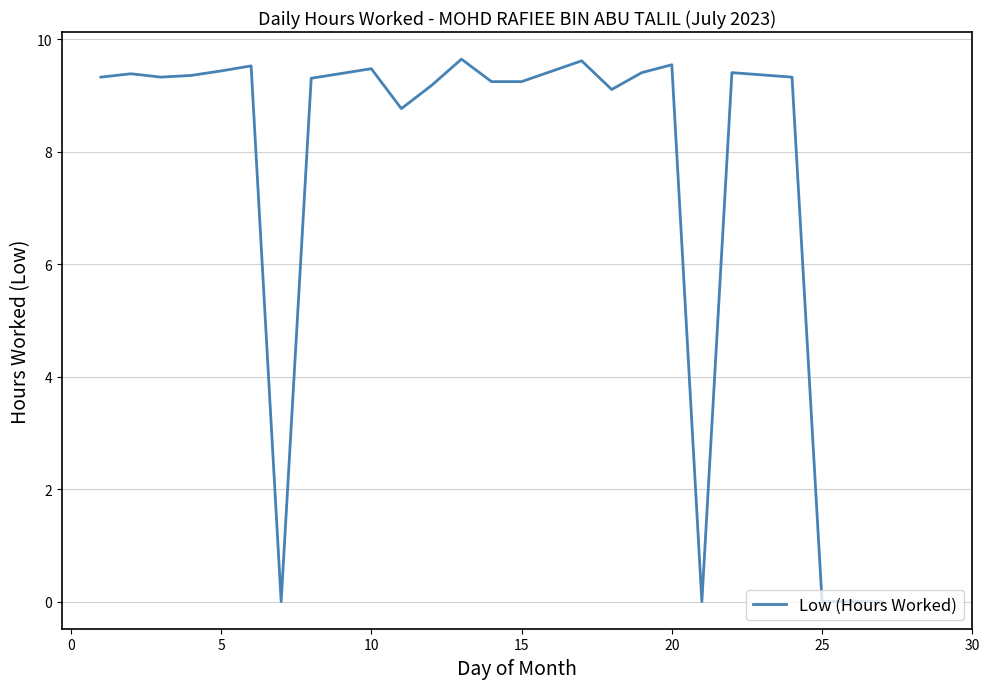

What is the greatest value displayed?

9.7